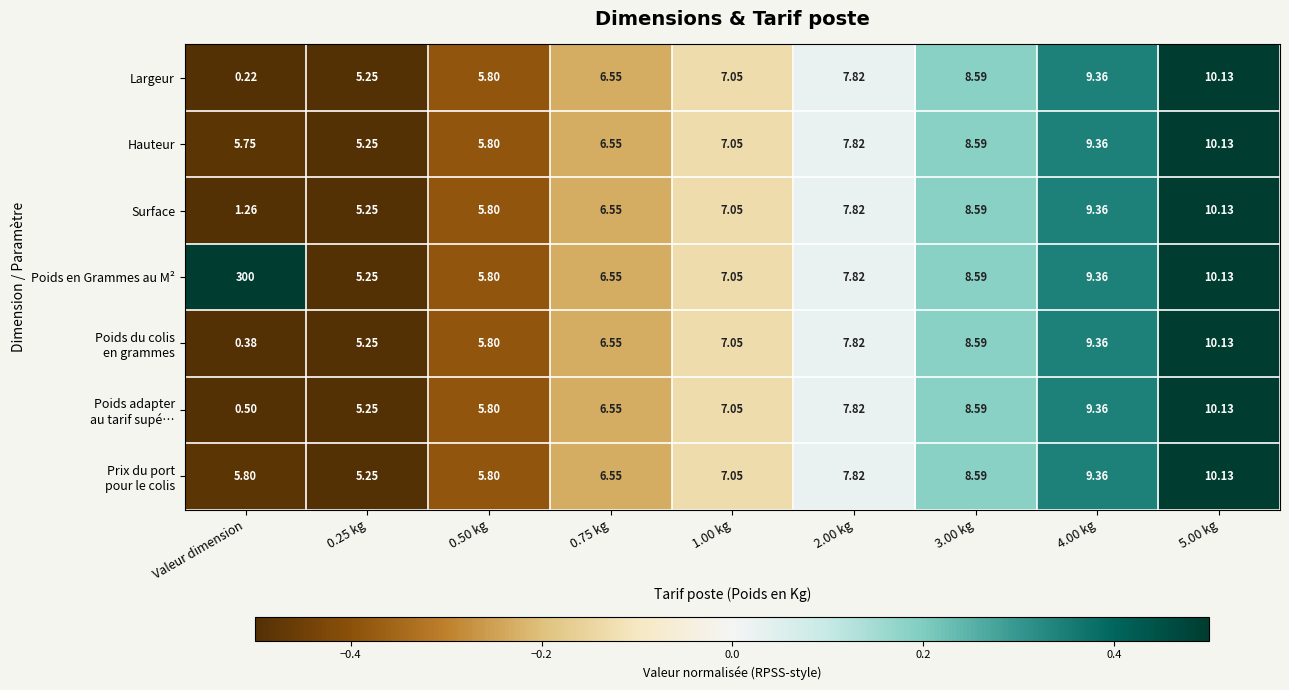

Which label corresponds to the smallest value in the chart?

Valeur dimension